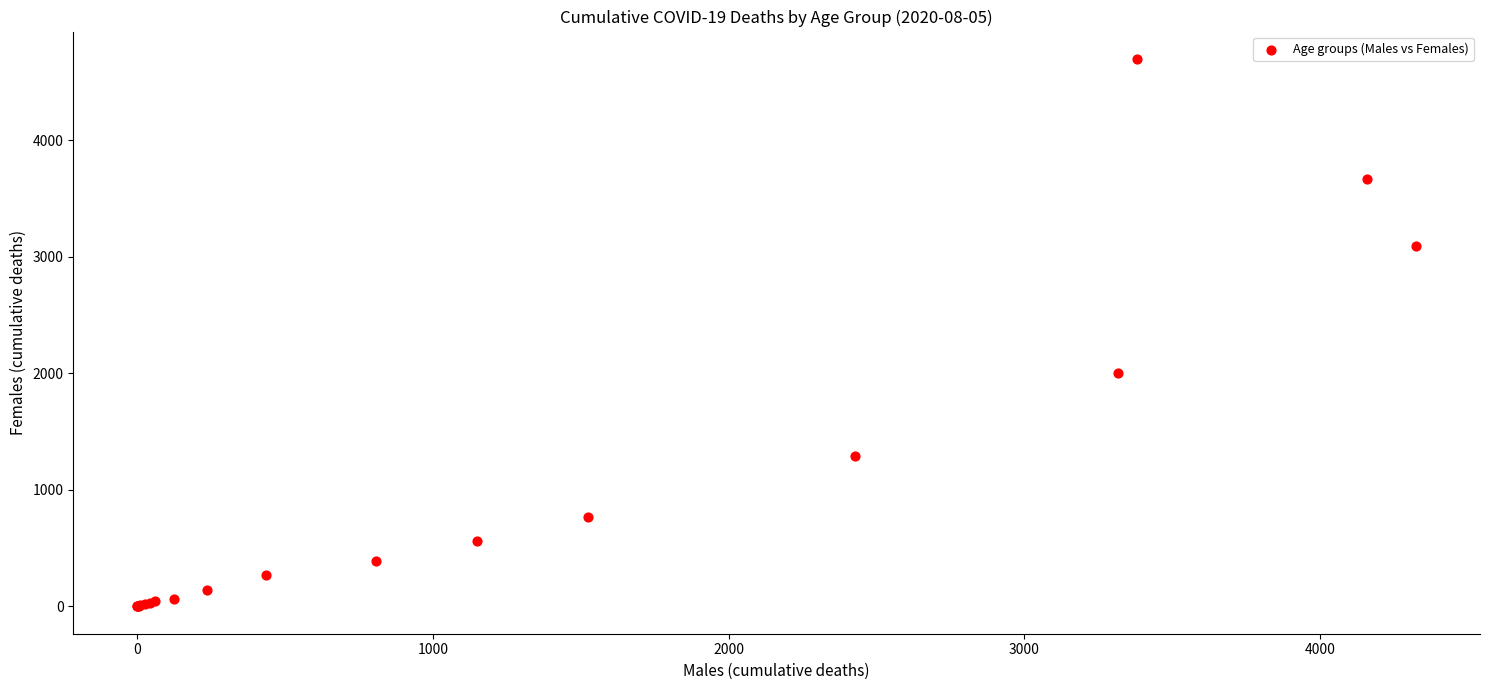

What Y value in the scatter plot is closest to 2348?

2006